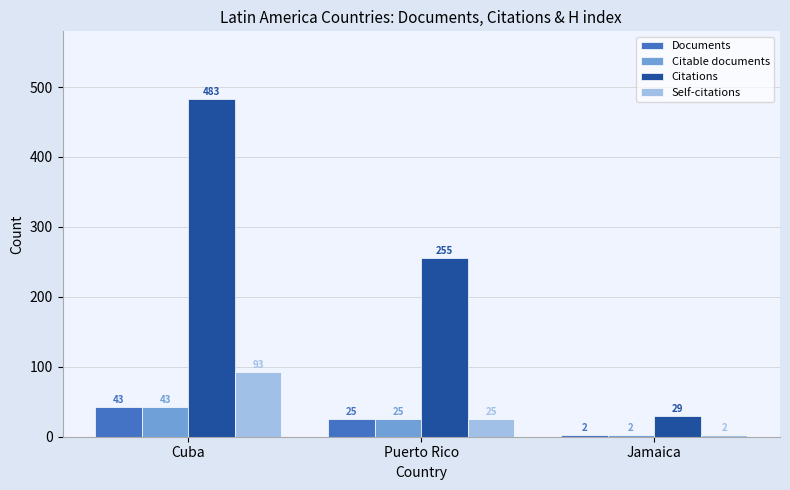

Reading left to right, what are all the values shown in this chart?

Documents: 43	25	2
Citable documents: 43	25	2
Citations: 483	255	29
Self-citations: 93	25	2